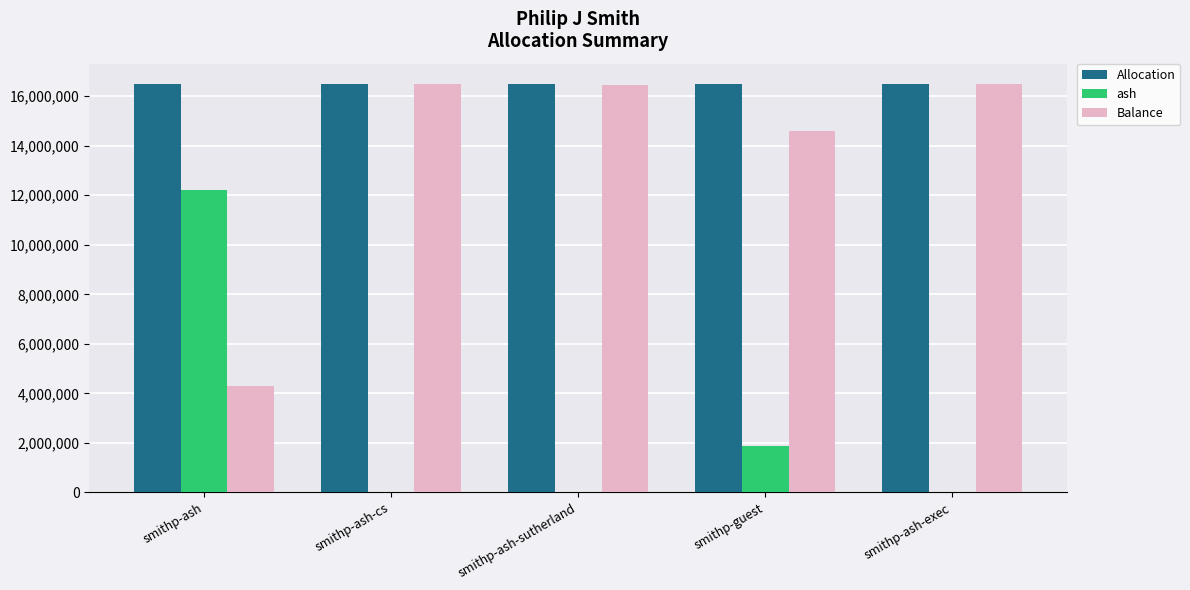

What is the sum of all ash values?

14108738.4